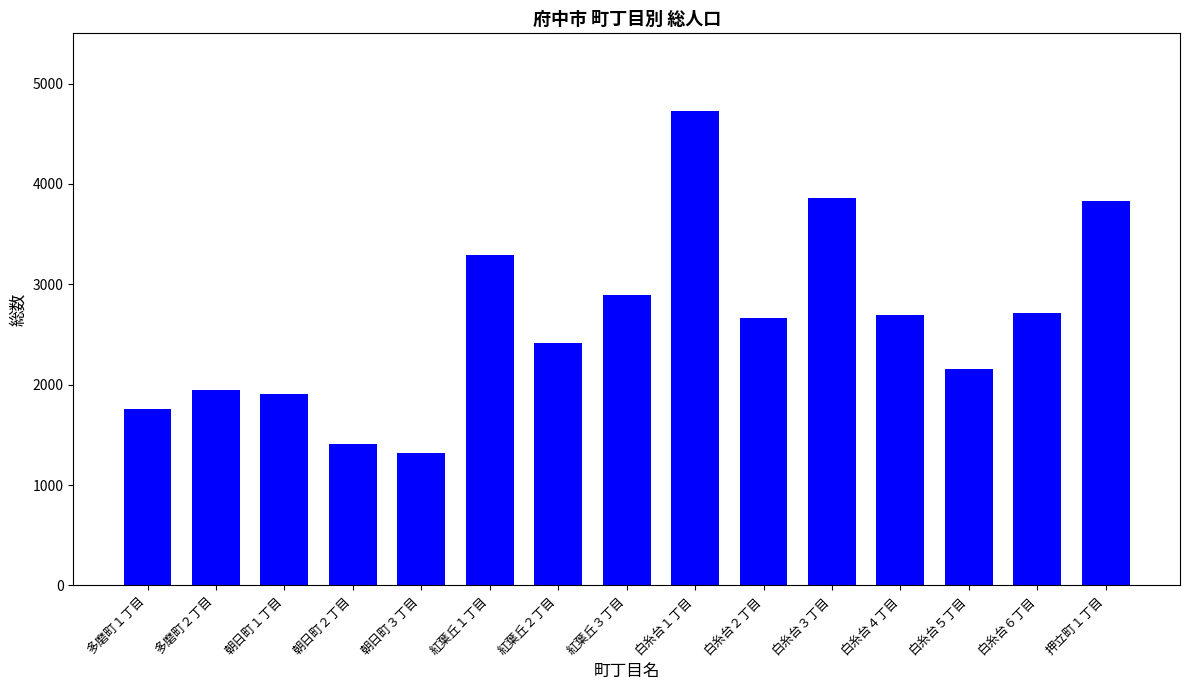

What position from the left is 紅葉丘３丁目?

8